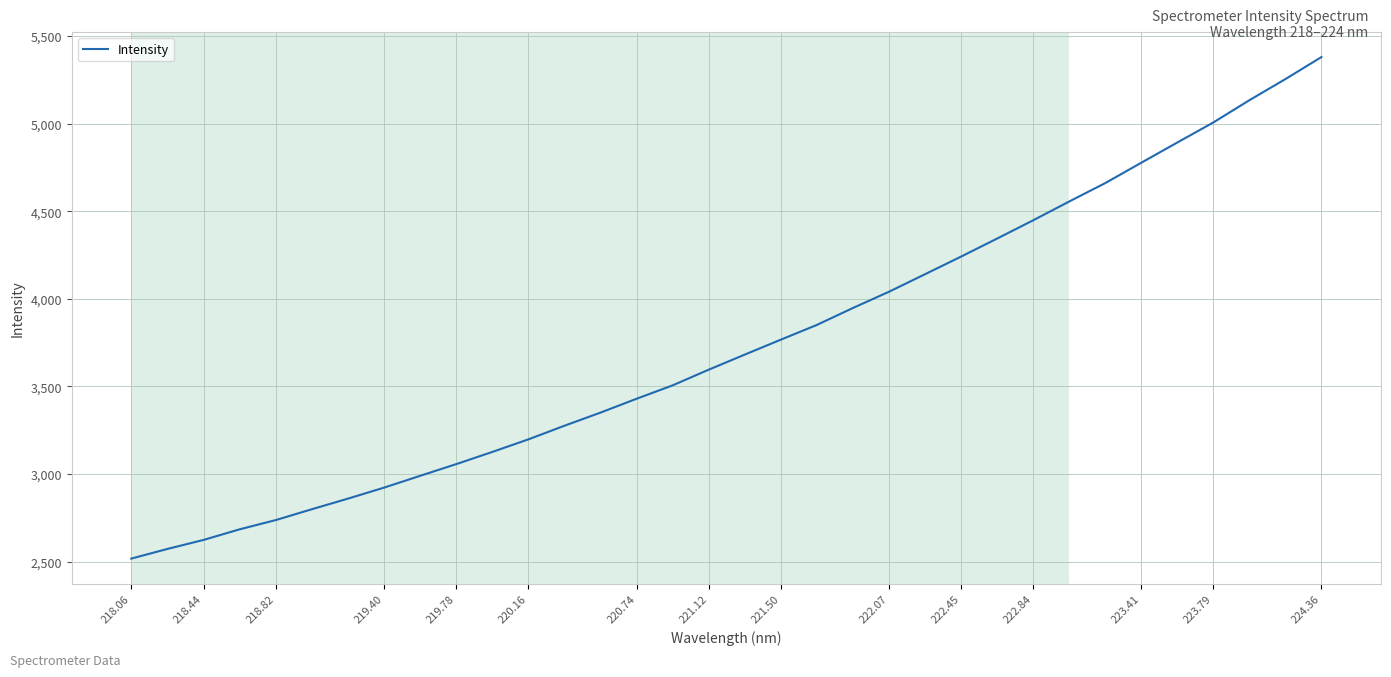

What is the greatest value displayed?

5380.5